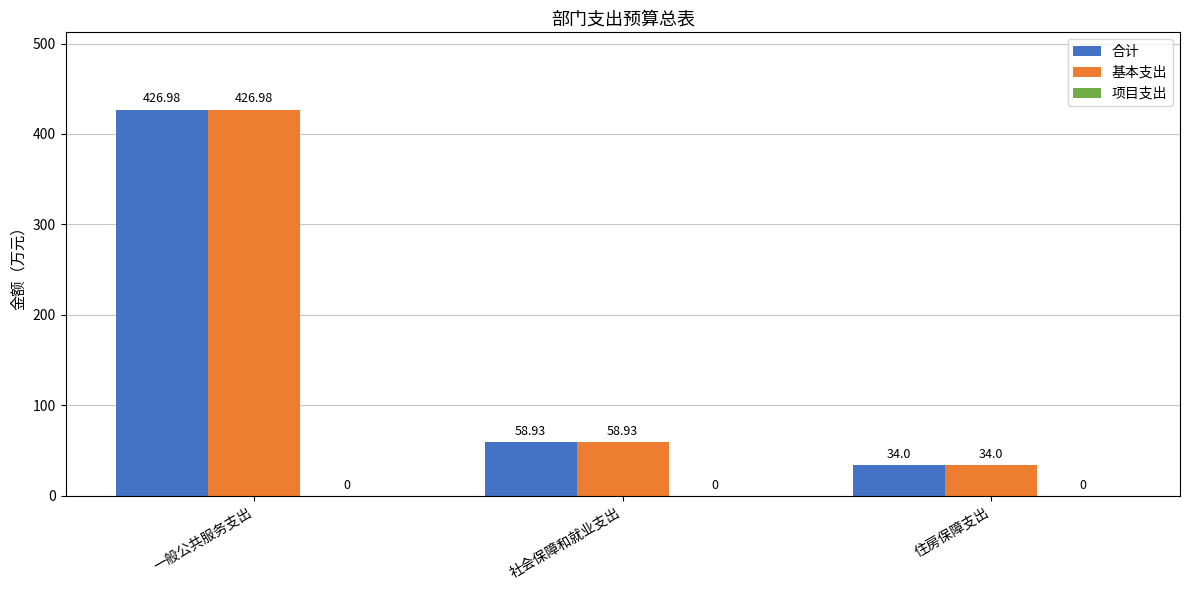

What is the approximate value of 合计 at 社会保障和就业支出?

58.9